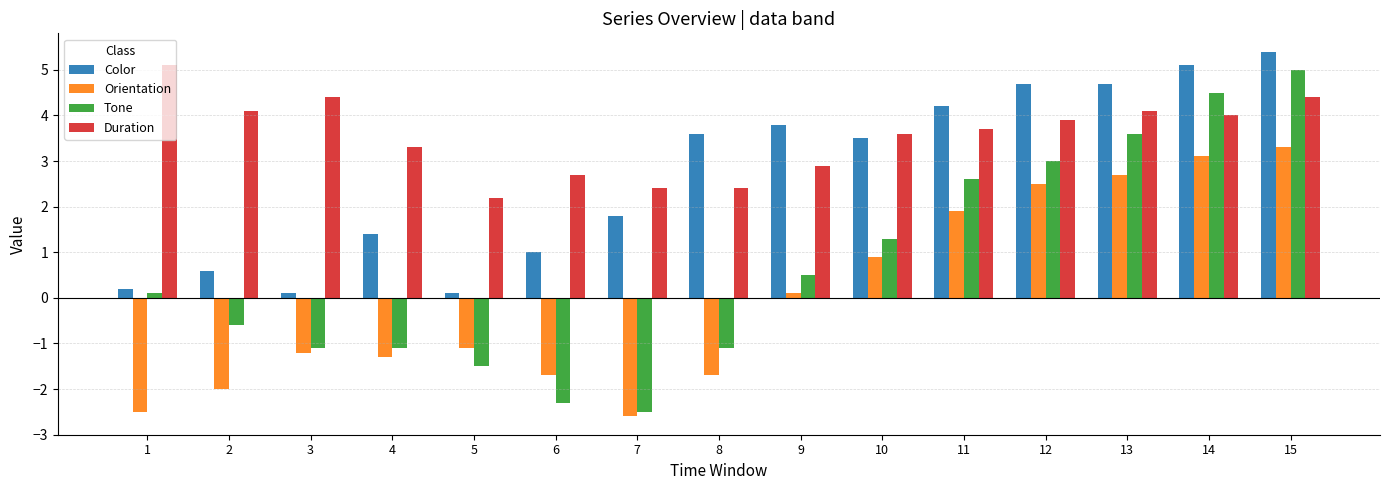

What is the maximum value for Orientation?

3.3